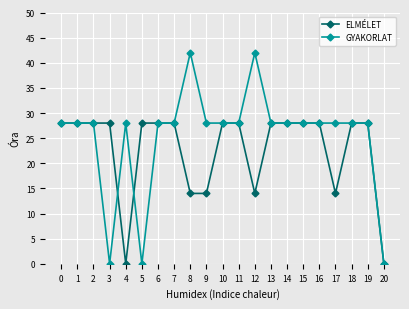

Between 3 and 10, which series saw the biggest shift?

GYAKORLAT